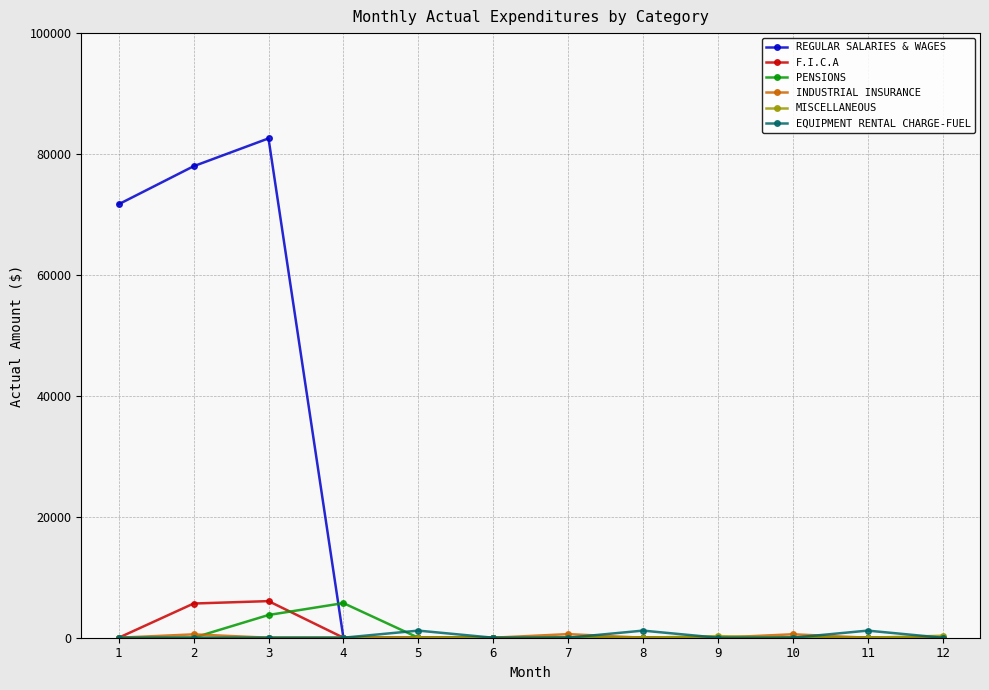

Is it true that F.I.C.A equals 0.0 at 1?

True